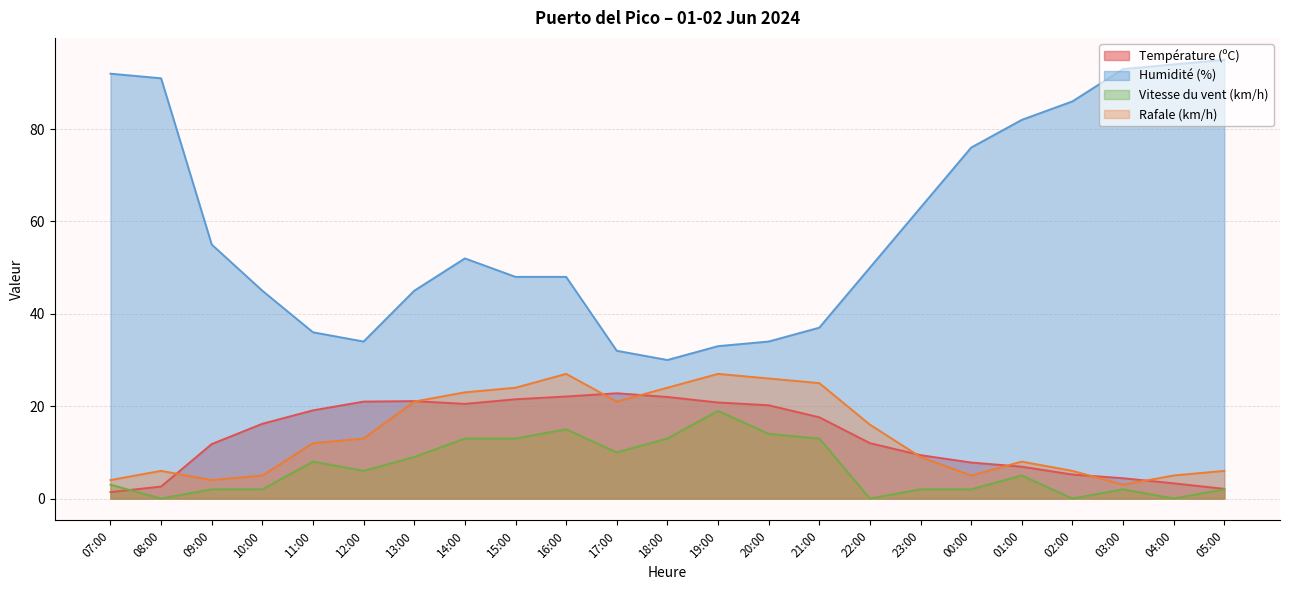

Between 18:00 and 05:00, which series saw the biggest shift?

Humidité (%)